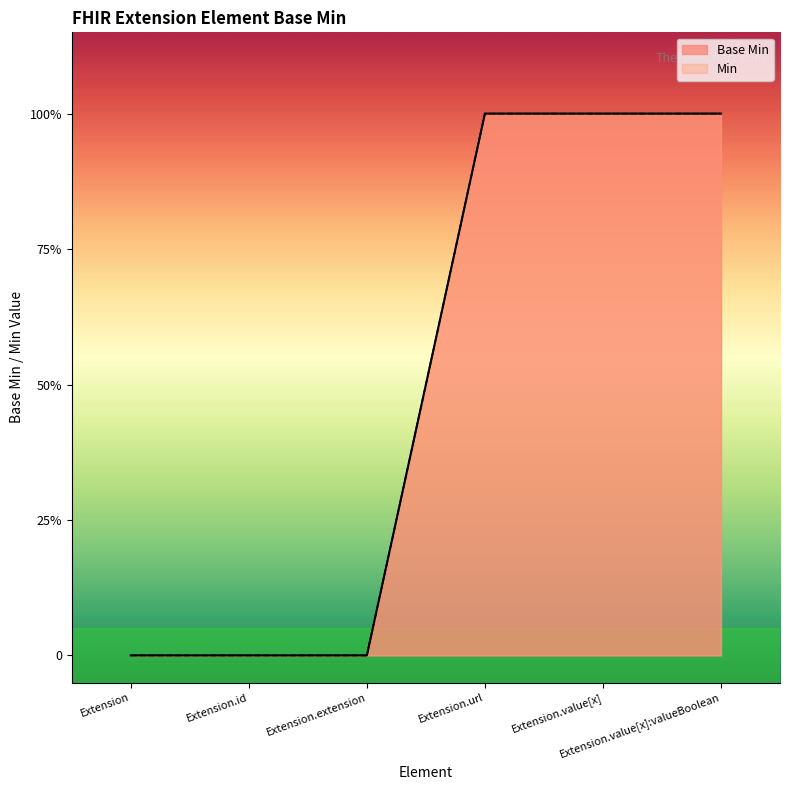

True or false: Base Min and Min intersect in this chart.

False